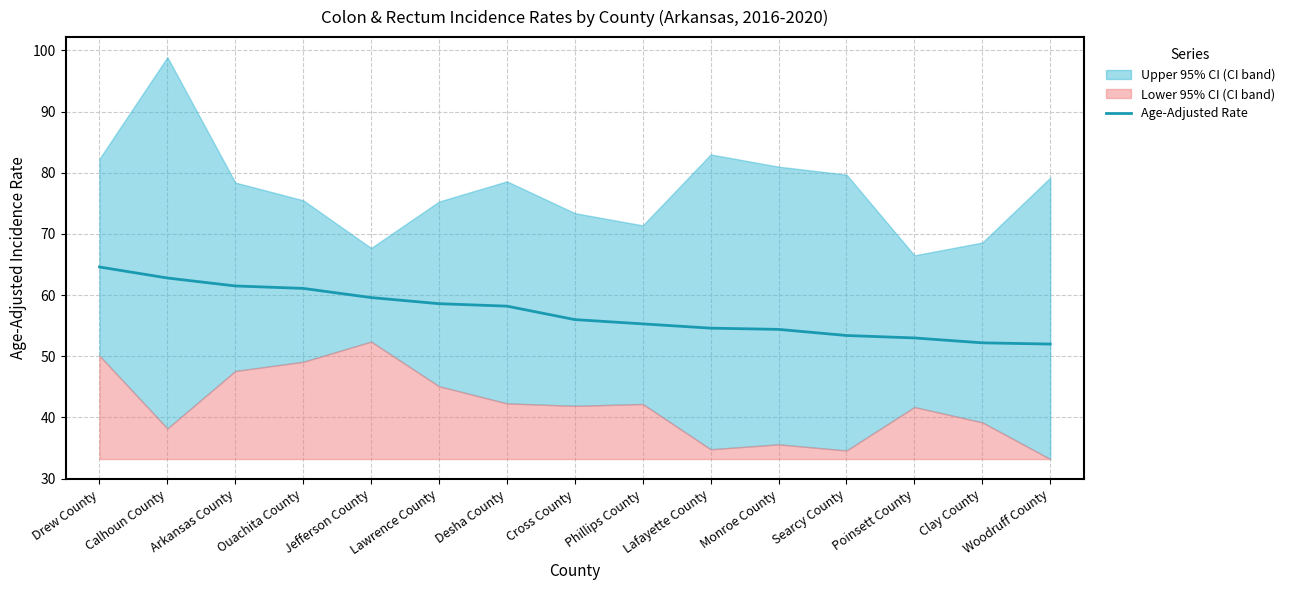

How many data points are less than 56?

7